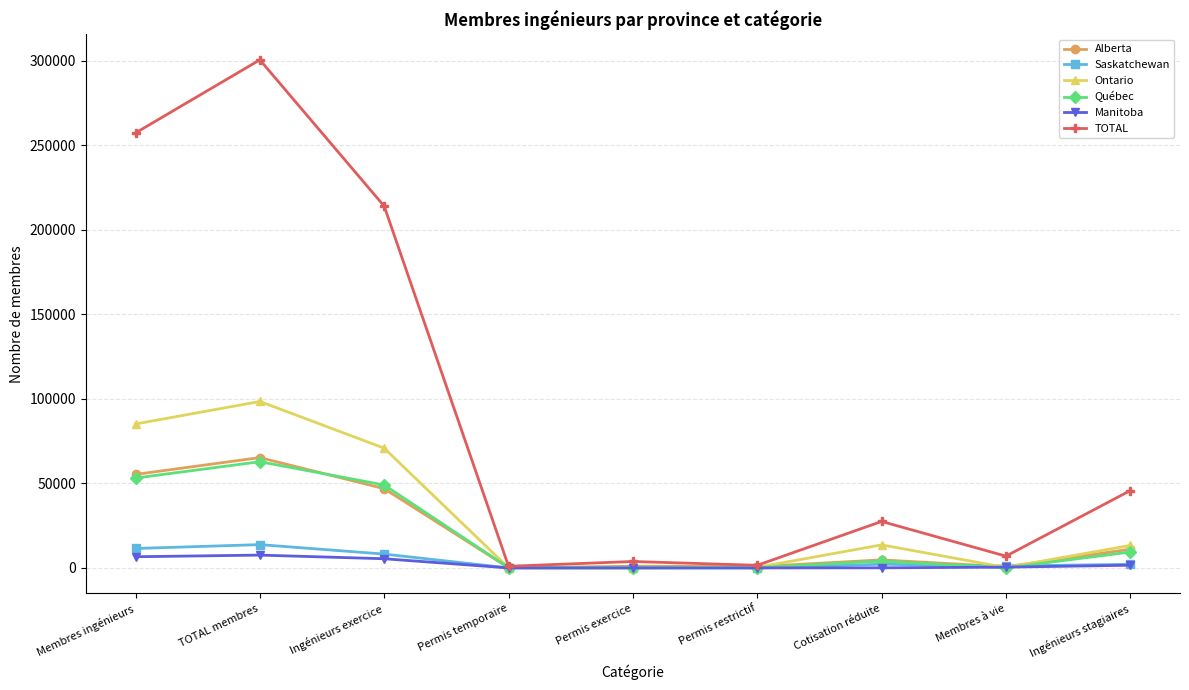

What is the total value across all series at Permis exercice?

4945